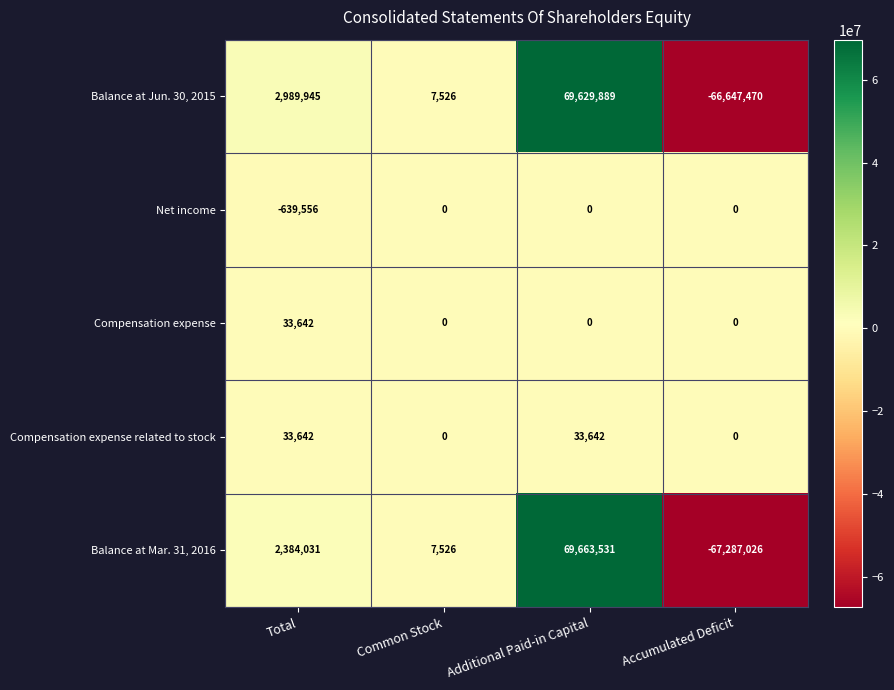

Which series has the largest total across all categories?

Balance at Jun. 30, 2015